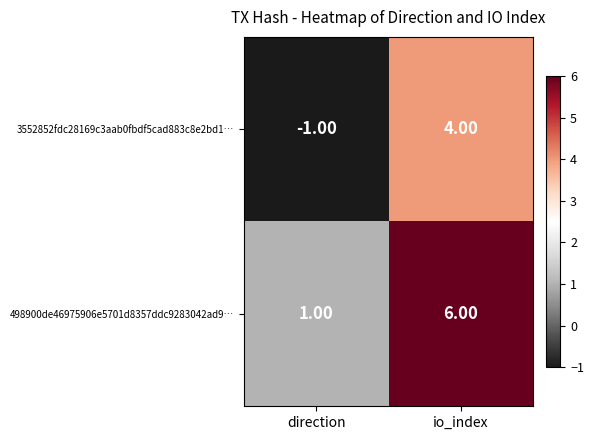

At which category is the sum across all series the highest?

io_index